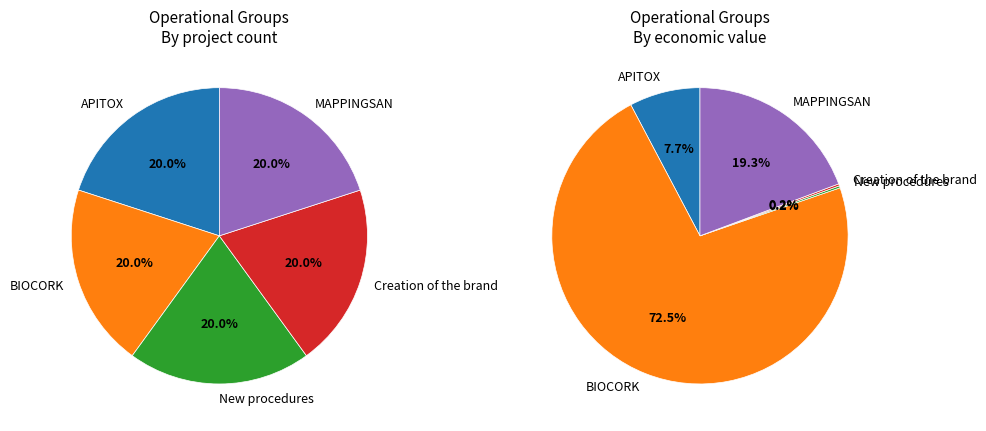

Between BIOCORK and Creation of the brand, which is larger?

BIOCORK